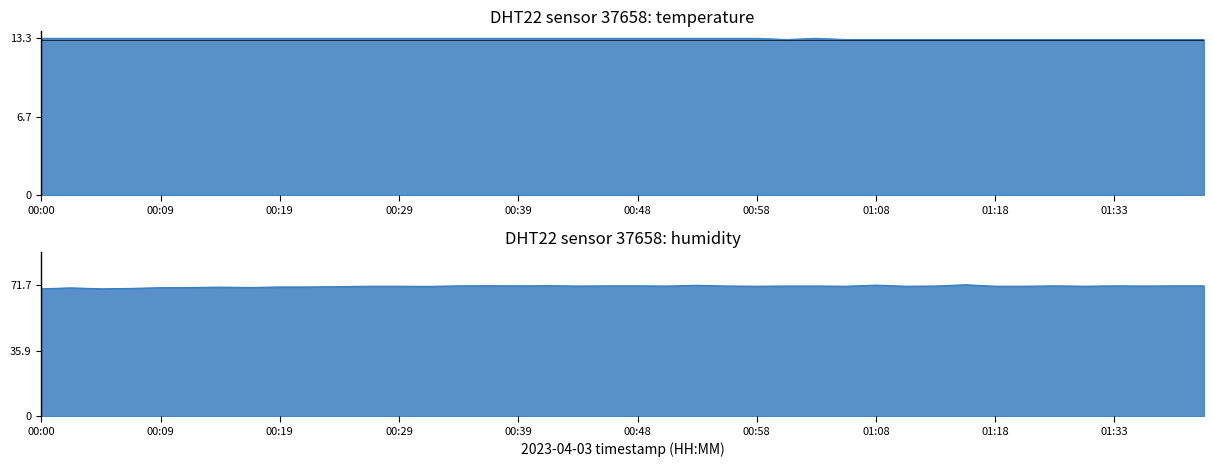

How many values in the humidity series are below 71?

20